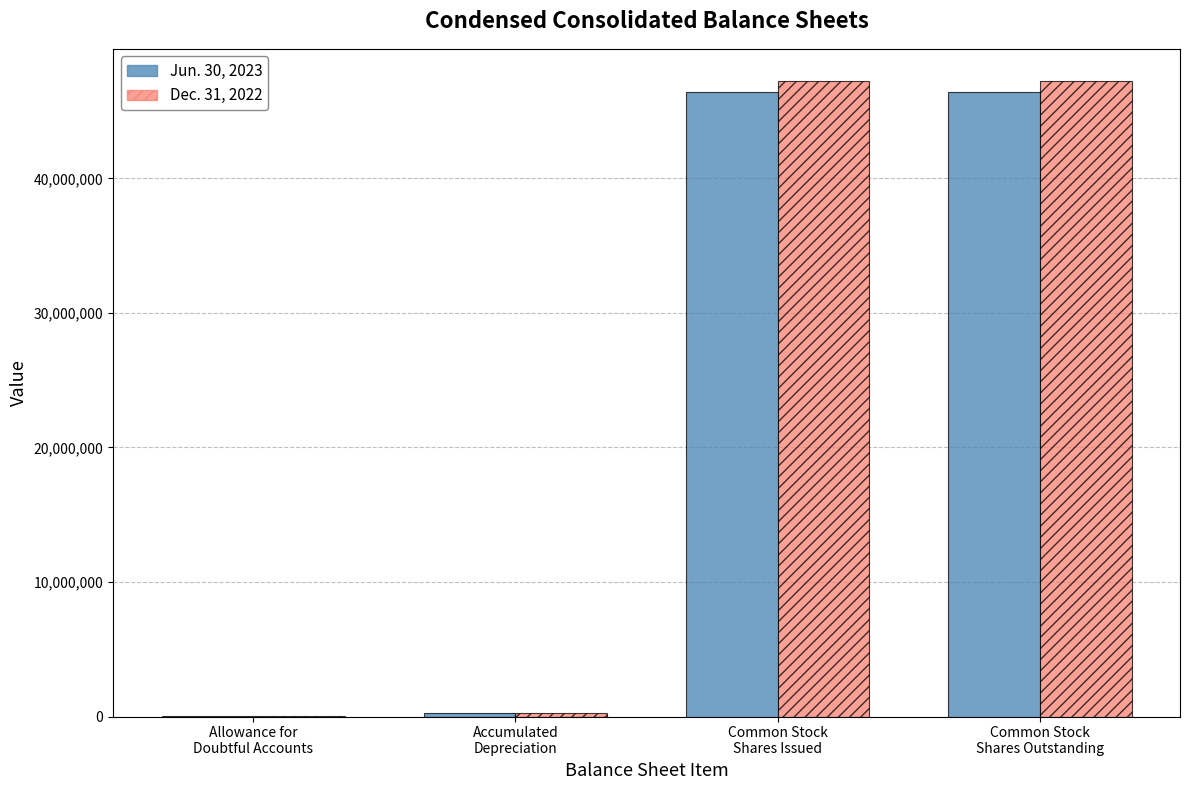

Does the chart contain stacked bars?

No